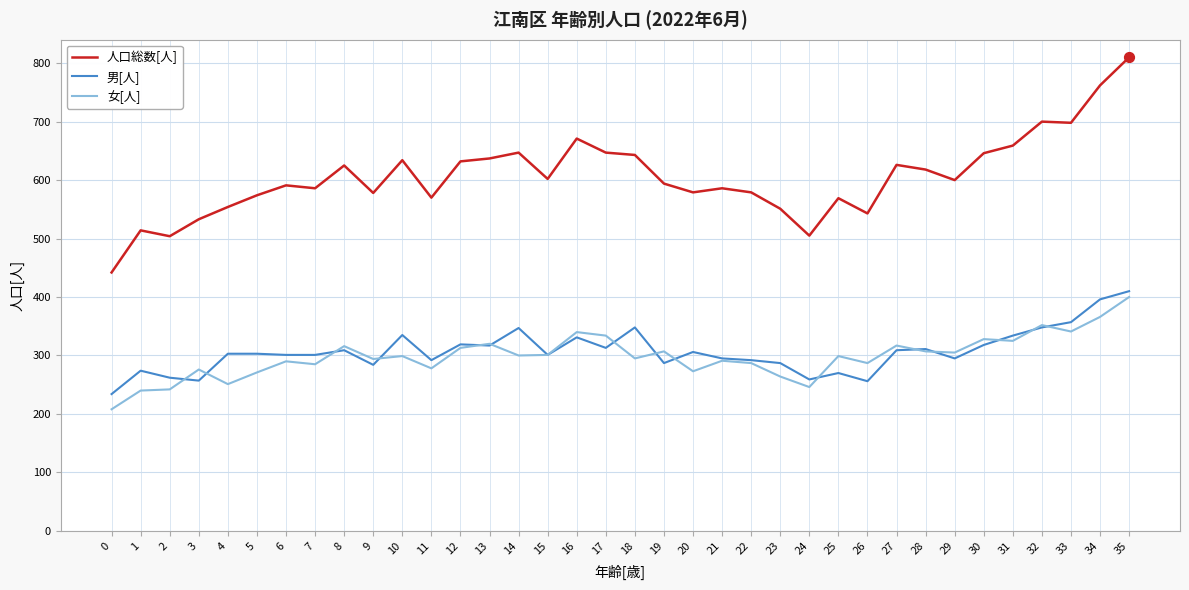

What are all the series names shown in the legend?

人口総数[人], 男[人], 女[人]